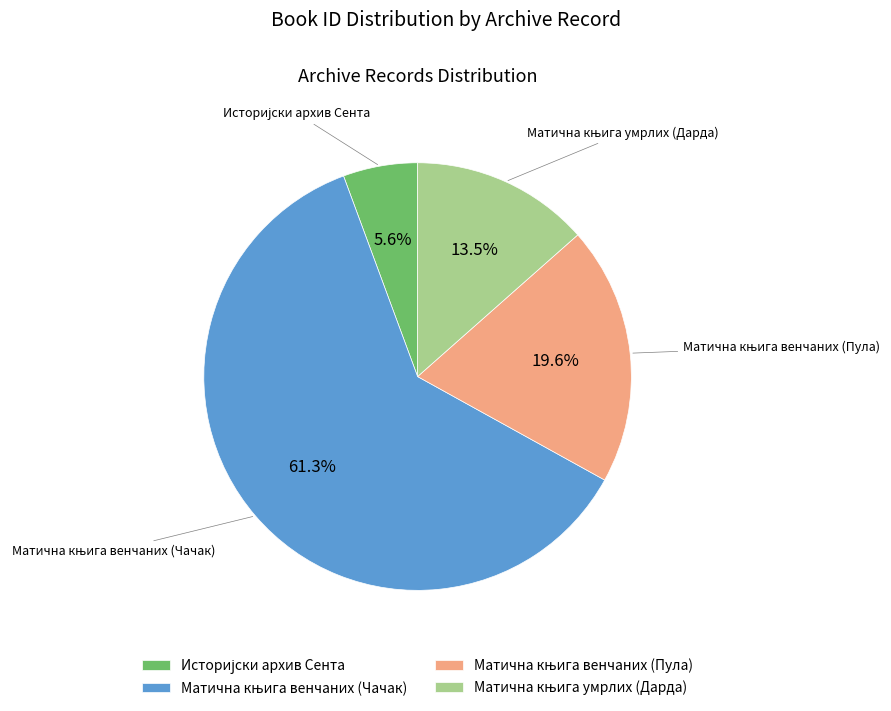

Is there any slice that represents more than half of the pie?

Yes